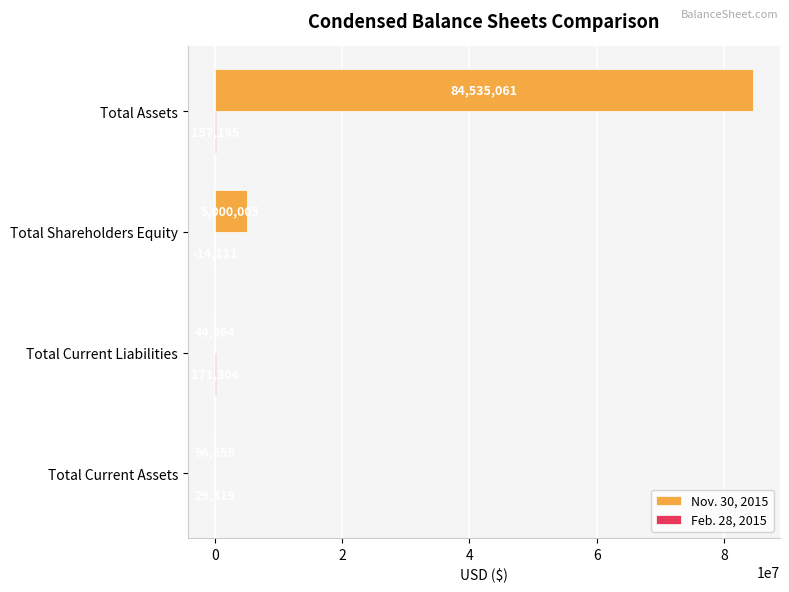

The value of Nov. 30, 2015 at Total Shareholders Equity is 1688407. True or false?

False